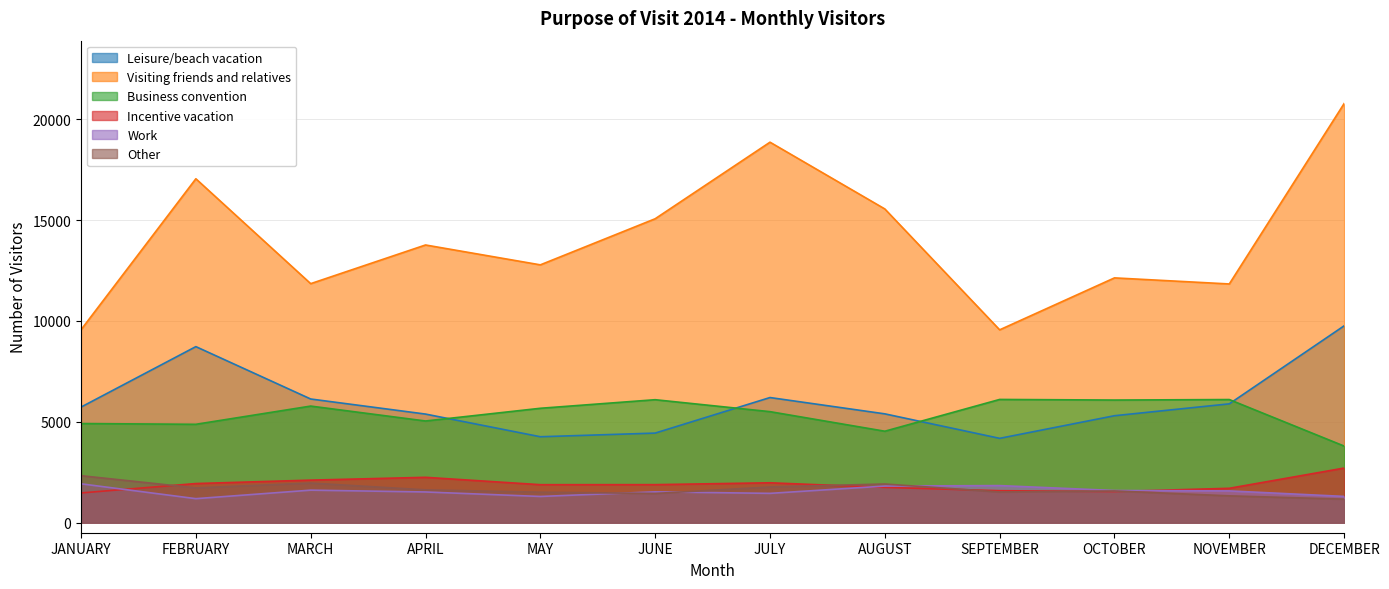

Reading right to left, list all the values displayed in this chart.

Leisure/beach vacation: 9755	5888	5299	4178	5392	6200	4438	4257	5381	6128	8724	5727
Visiting friends and relatives: 20773	11830	12131	9556	15548	18857	15062	12777	13762	11845	17044	9560
Business convention: 3795	6101	6076	6106	4531	5501	6093	5668	5038	5777	4874	4911
Incentive vacation: 2705	1702	1542	1583	1746	1975	1883	1881	2246	2107	1937	1471
Work: 1300	1573	1593	1836	1812	1451	1526	1297	1520	1610	1188	1924
Other: 1164	1327	1571	1520	1916	1767	1446	1509	1625	1961	1722	2327